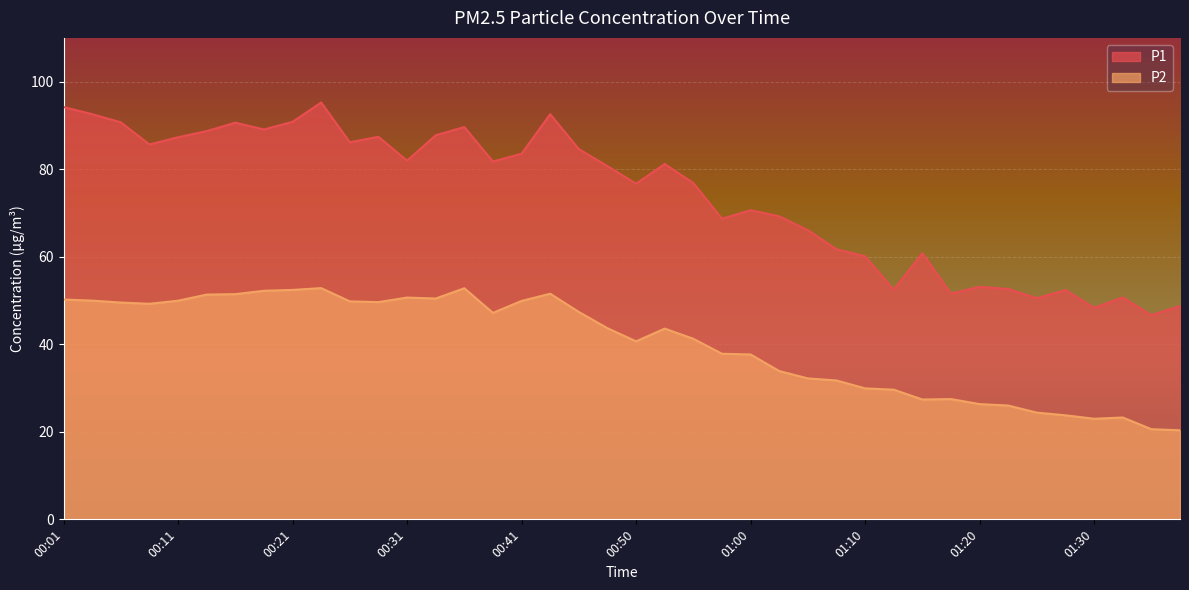

List the series in order of their peak value, highest first.

P1, P2